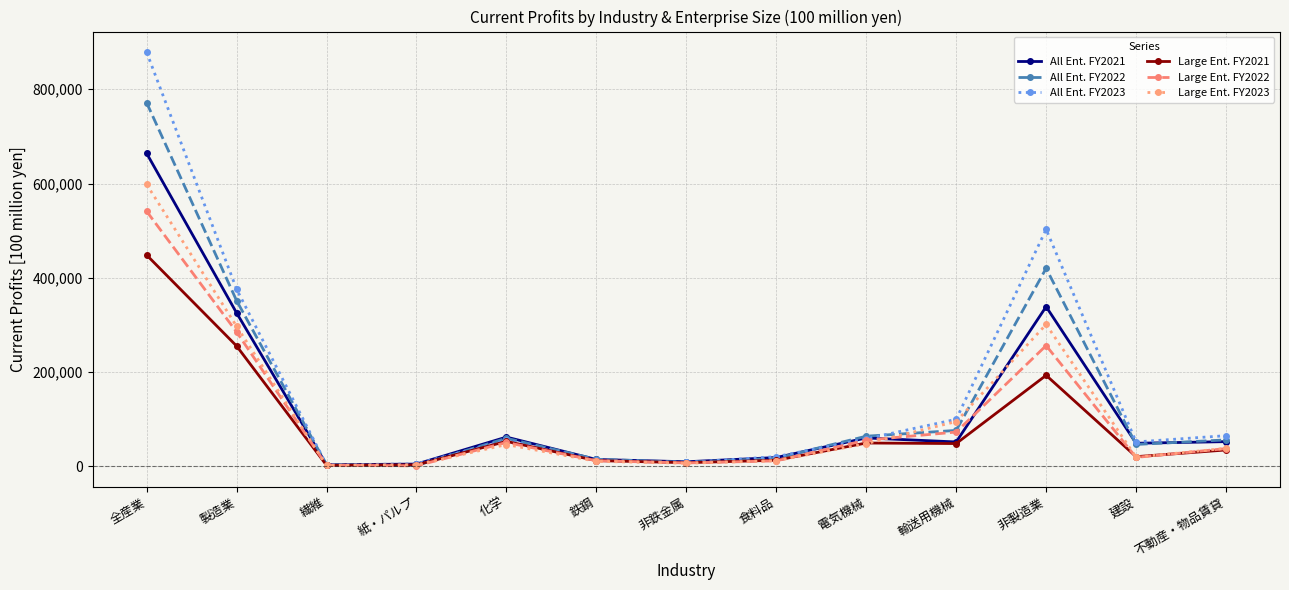

Which category has the highest value across all series?

全産業